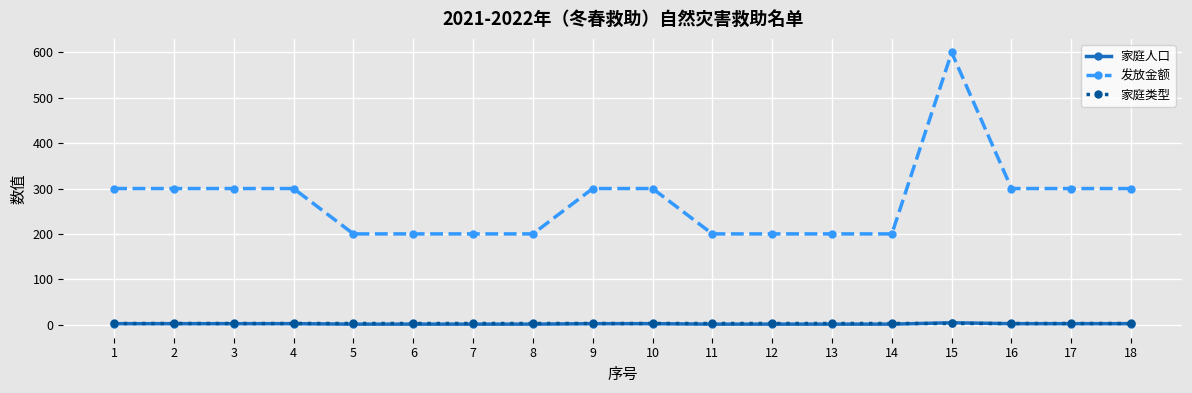

Which series changed the most between 9 and 15?

发放金额